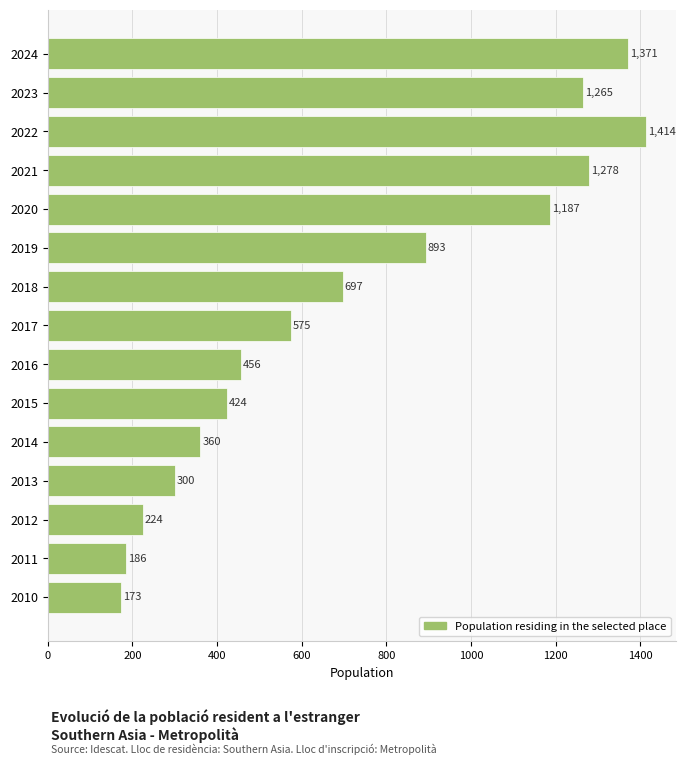

What is the value of the 11th bar from the top?

360